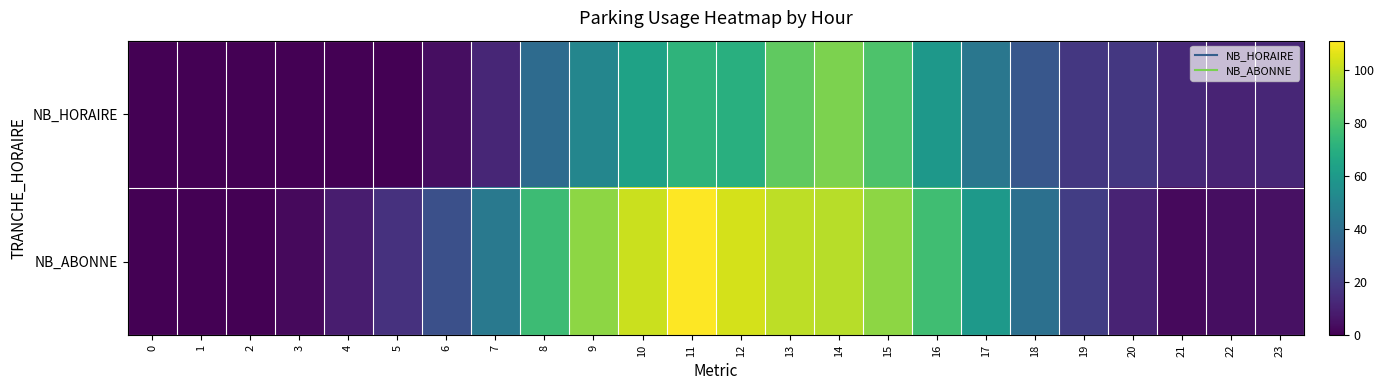

How many distinct data groups are displayed?

2